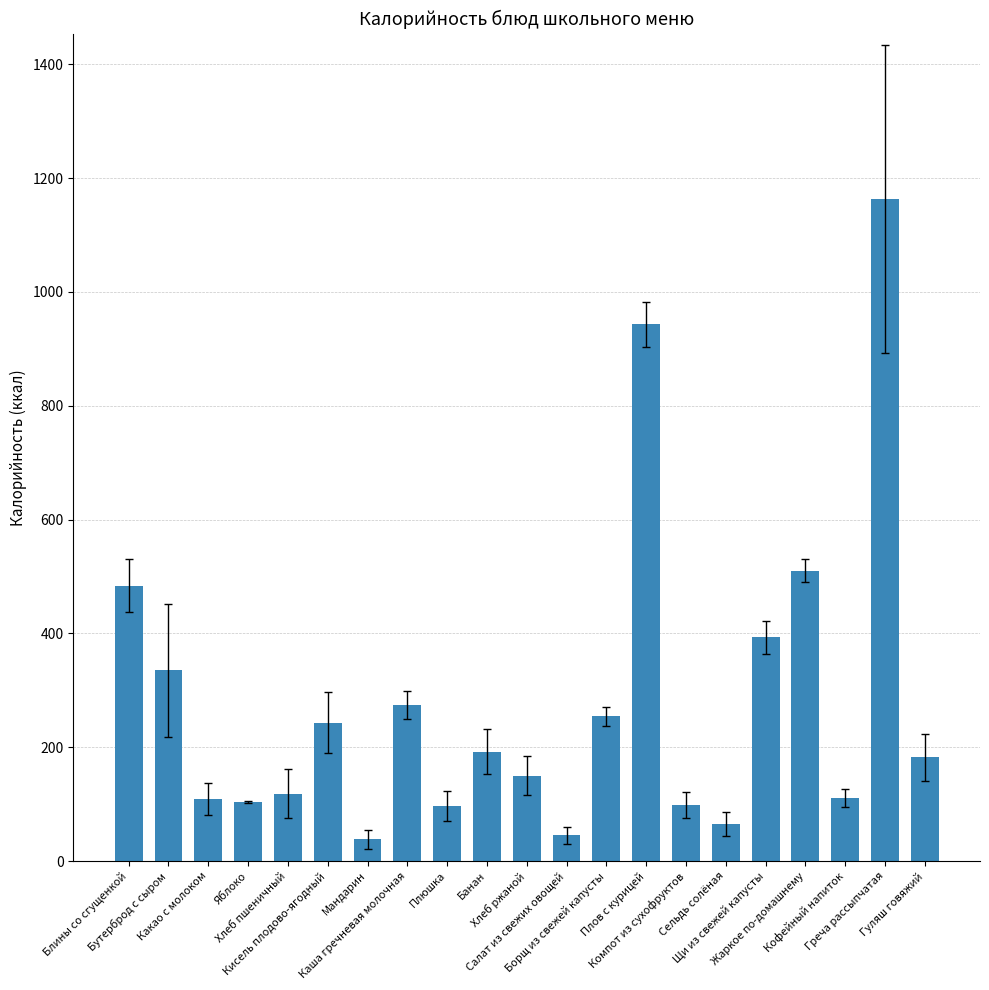

What is the sum of the values at Кисель плодово-ягодный and Мандарин?

281